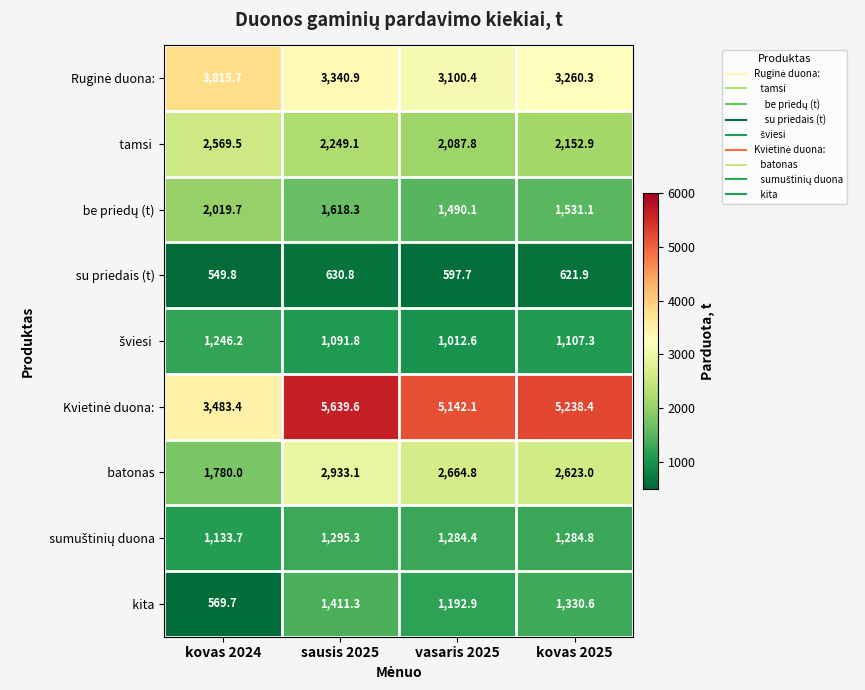

At which category is the sum across all series the highest?

sausis 2025